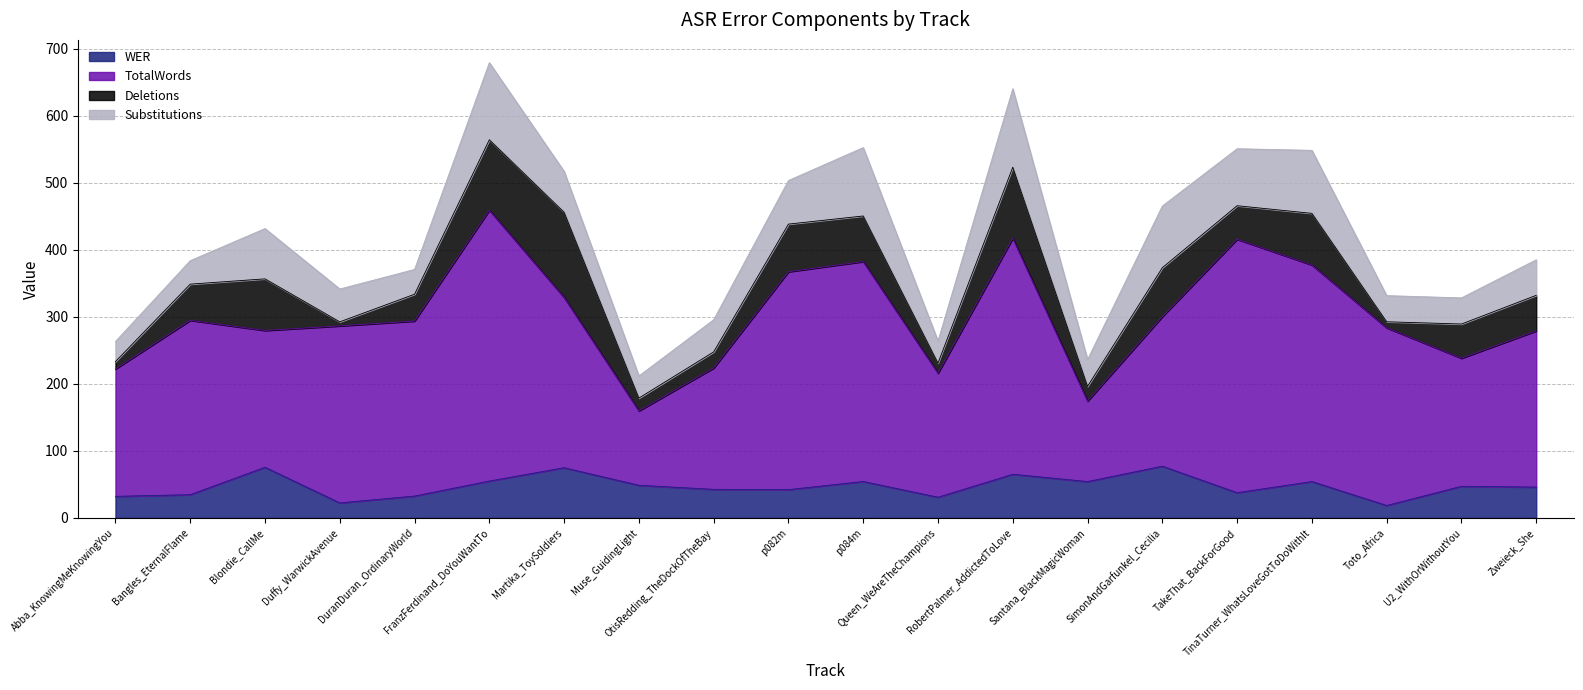

Reading left to right, extract all data points from this chart.

WER: Abba_KnowingMeKnowingYou=32.1	Bangles_EternalFlame=34.6	Blondie_CallMe=75.5	Duffy_WarwickAvenue=22.4	DuranDuran_OrdinaryWorld=32.6	FranzFerdinand_DoYouWantTo=55.0	Martika_ToySoldiers=74.8	Muse_GuidingLight=48.6	OtisRedding_TheDockOfTheBay=42.5	p082m=42.1	p084m=54.3	Queen_WeAreTheChampions=30.8	RobertPalmer_AddictedToLove=65.1	Santana_BlackMagicWoman=54.2	SimonAndGarfunkel_Cecilia=77.1	TakeThat_BackForGood=37.6	TinaTurner_WhatsLoveGotToDoWithIt=54.2	Toto_Africa=18.5	U2_WithOrWithoutYou=47.1	Zweieck_She=45.9
TotalWords: Abba_KnowingMeKnowingYou=190.0	Bangles_EternalFlame=260.0	Blondie_CallMe=204.0	Duffy_WarwickAvenue=264.0	DuranDuran_OrdinaryWorld=261.0	FranzFerdinand_DoYouWantTo=404.0	Martika_ToySoldiers=254.0	Muse_GuidingLight=111.0	OtisRedding_TheDockOfTheBay=181.0	p082m=325.0	p084m=328.0	Queen_WeAreTheChampions=185.0	RobertPalmer_AddictedToLove=352.0	Santana_BlackMagicWoman=120.0	SimonAndGarfunkel_Cecilia=223.0	TakeThat_BackForGood=378.0	TinaTurner_WhatsLoveGotToDoWithIt=323.0	Toto_Africa=265.0	U2_WithOrWithoutYou=191.0	Zweieck_She=233.0
Deletions: Abba_KnowingMeKnowingYou=11.0	Bangles_EternalFlame=54.0	Blondie_CallMe=77.0	Duffy_WarwickAvenue=6.0	DuranDuran_OrdinaryWorld=40.0	FranzFerdinand_DoYouWantTo=105.0	Martika_ToySoldiers=127.0	Muse_GuidingLight=19.0	OtisRedding_TheDockOfTheBay=24.0	p082m=71.0	p084m=68.0	Queen_WeAreTheChampions=15.0	RobertPalmer_AddictedToLove=106.0	Santana_BlackMagicWoman=22.0	SimonAndGarfunkel_Cecilia=73.0	TakeThat_BackForGood=50.0	TinaTurner_WhatsLoveGotToDoWithIt=77.0	Toto_Africa=9.0	U2_WithOrWithoutYou=51.0	Zweieck_She=53.0
Substitutions: Abba_KnowingMeKnowingYou=30.0	Bangles_EternalFlame=35.0	Blondie_CallMe=75.0	Duffy_WarwickAvenue=49.0	DuranDuran_OrdinaryWorld=37.0	FranzFerdinand_DoYouWantTo=115.0	Martika_ToySoldiers=61.0	Muse_GuidingLight=33.0	OtisRedding_TheDockOfTheBay=48.0	p082m=65.0	p084m=102.0	Queen_WeAreTheChampions=33.0	RobertPalmer_AddictedToLove=117.0	Santana_BlackMagicWoman=40.0	SimonAndGarfunkel_Cecilia=92.0	TakeThat_BackForGood=85.0	TinaTurner_WhatsLoveGotToDoWithIt=94.0	Toto_Africa=39.0	U2_WithOrWithoutYou=39.0	Zweieck_She=53.0